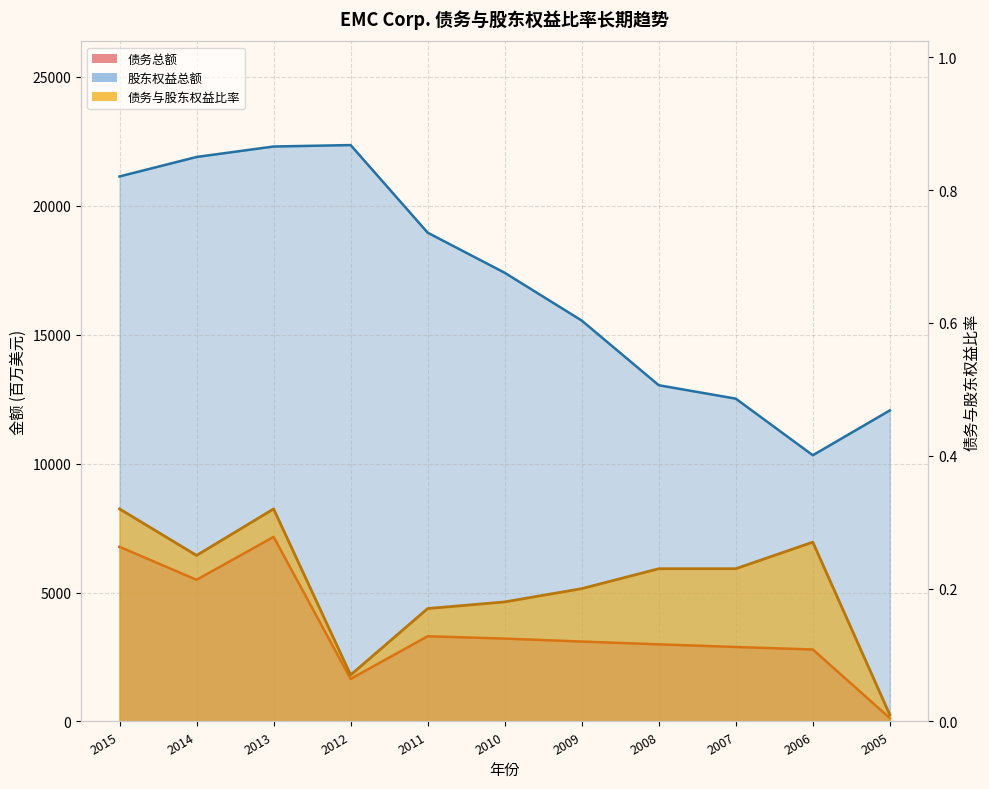

Reading right to left, transcribe all the data shown in this chart.

债务总额: 2005=130.0	2006=2792.0	2007=2889.0	2008=2992.0	2009=3100.0	2010=3215.0	2011=3305.0	2012=1652.0	2013=7159.0	2014=5495.0	2015=6774.0
股东权益总额: 2005=12065.0	2006=10326.0	2007=12521.0	2008=13042.0	2009=15550.0	2010=17404.0	2011=18959.0	2012=22357.0	2013=22301.0	2014=21896.0	2015=21140.0
债务与股东权益比率: 2005=0.0	2006=0.3	2007=0.2	2008=0.2	2009=0.2	2010=0.2	2011=0.2	2012=0.1	2013=0.3	2014=0.2	2015=0.3